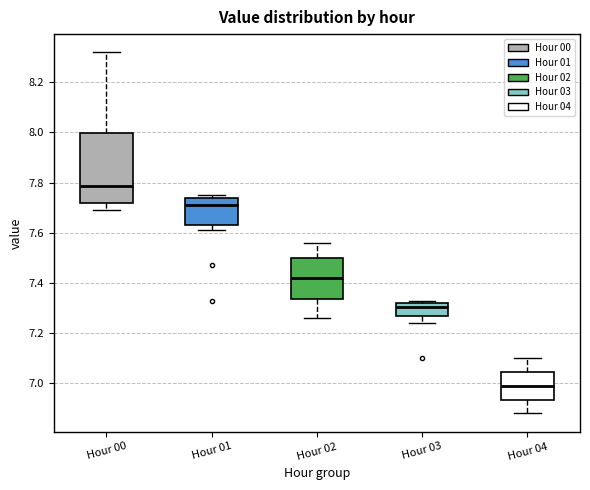

Which box's median line is the lowest?

Hour 04